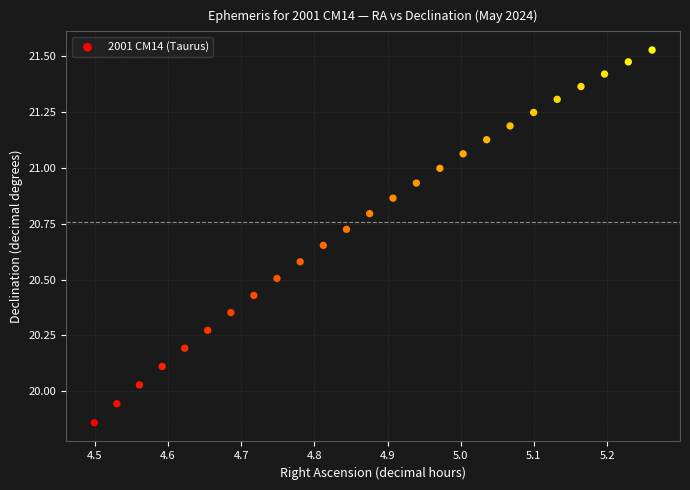

What is the range of Y values (max minus min)?

1.7